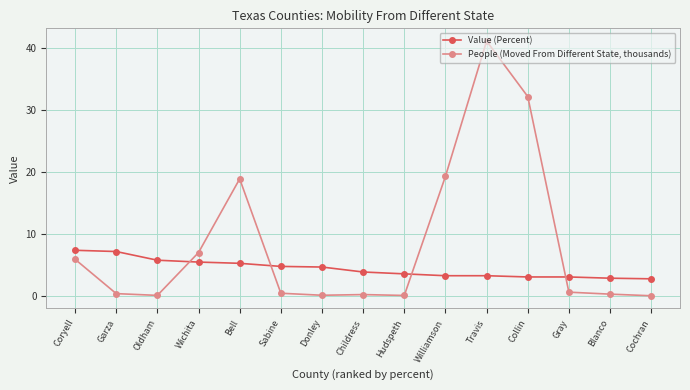

How many intersections are there between People (Moved From Different State, thousands) and Value (Percent)?

4